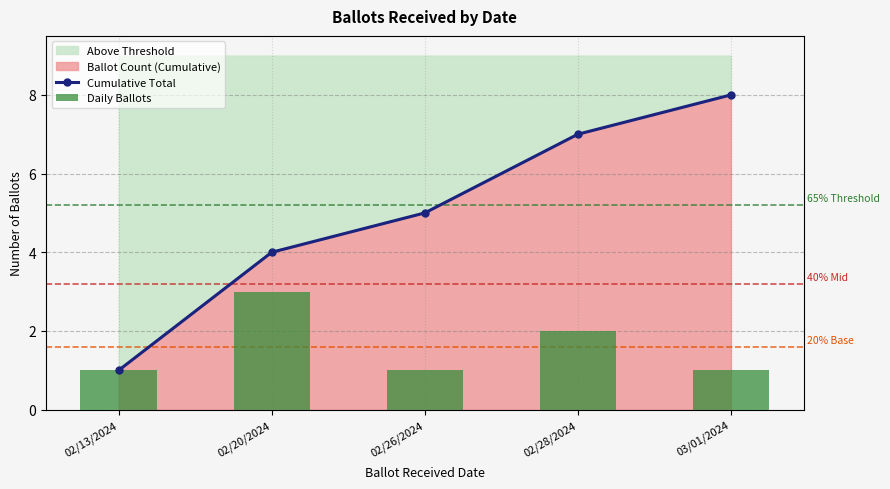

Which series has the widest spread of values?

Cumulative Total